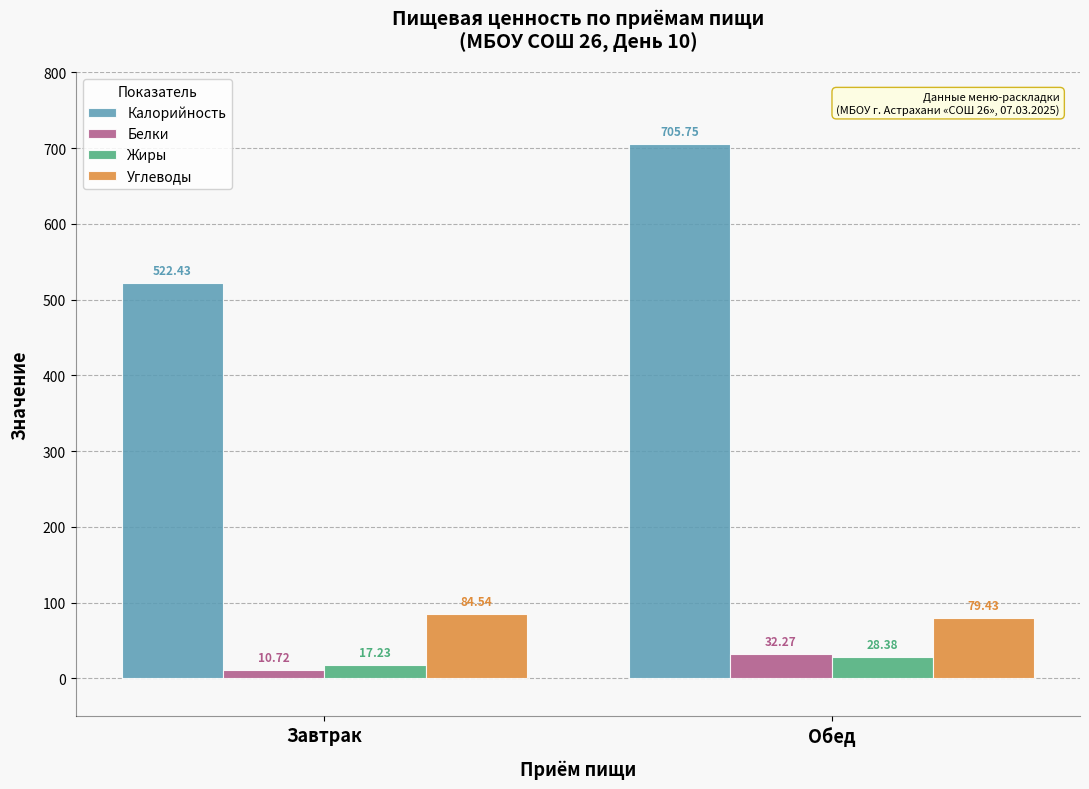

True or false: Калорийность has a value of 705.8 at Обед.

True